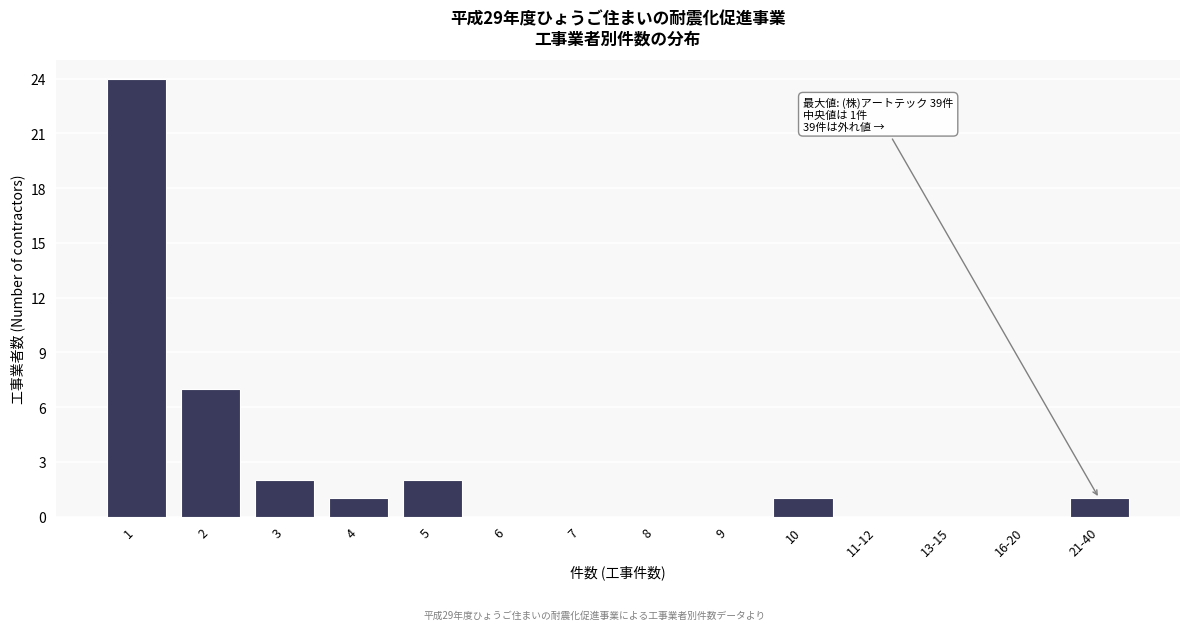

Reading left to right, list all the values displayed in this chart.

1=24	2=7	3=2	4=1	5=2	6=0	7=0	8=0	9=0	10=1	11-12=0	13-15=0	16-20=0	21-40=1